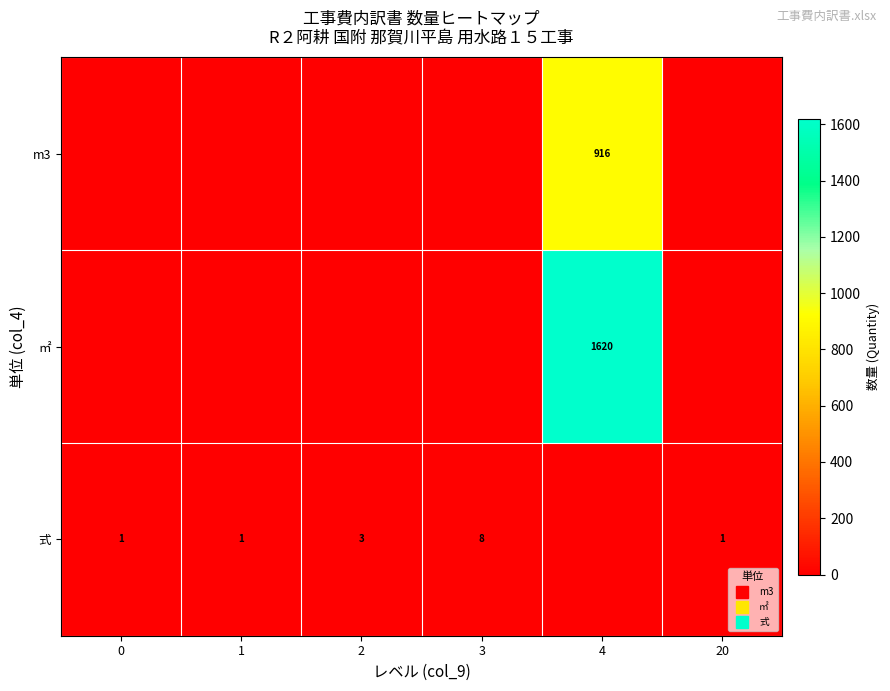

Which series has the largest total across all categories?

㎡